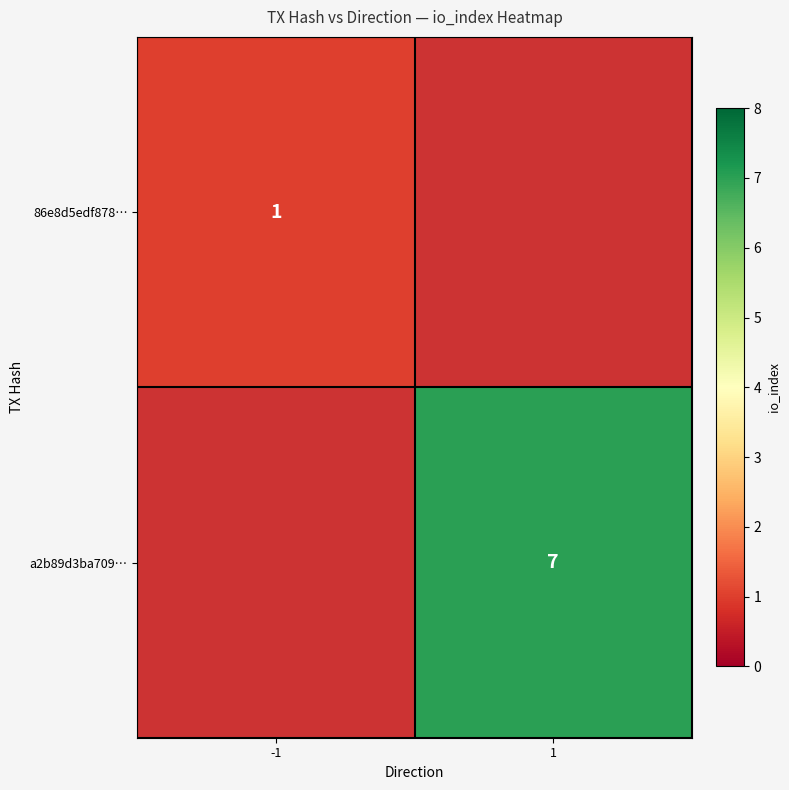

Is it true that 86e8d5edf878… equals 1 at -1?

True